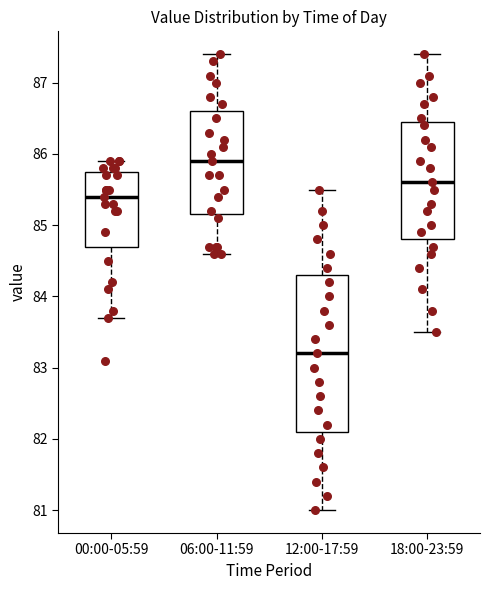

Which box has the highest median line?

06:00-11:59